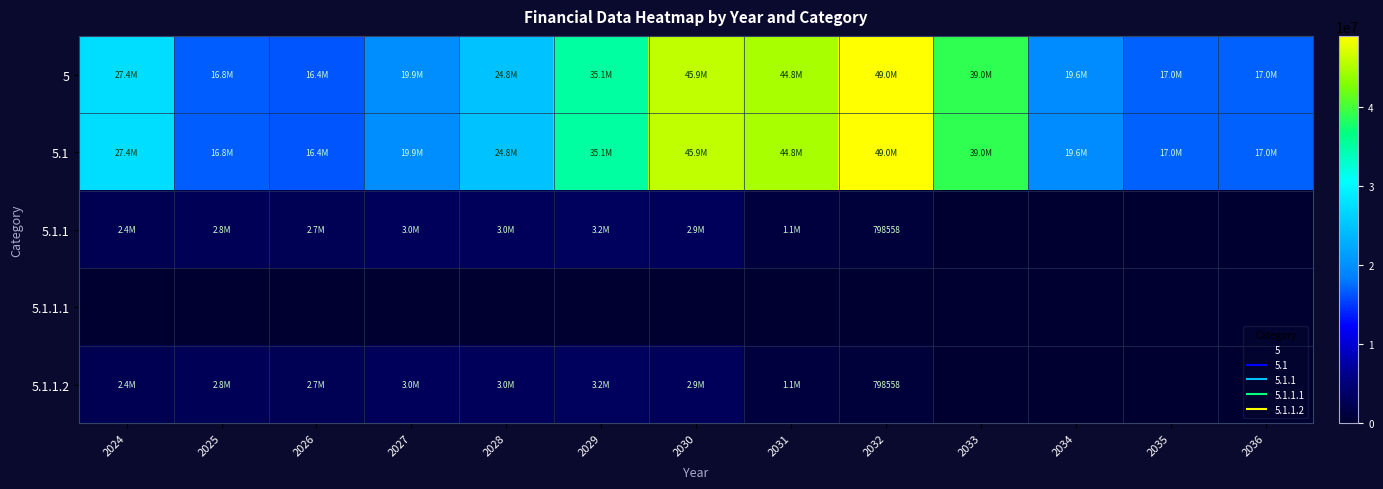

The value of 5 at 2024 is 27404000.0. True or false?

True